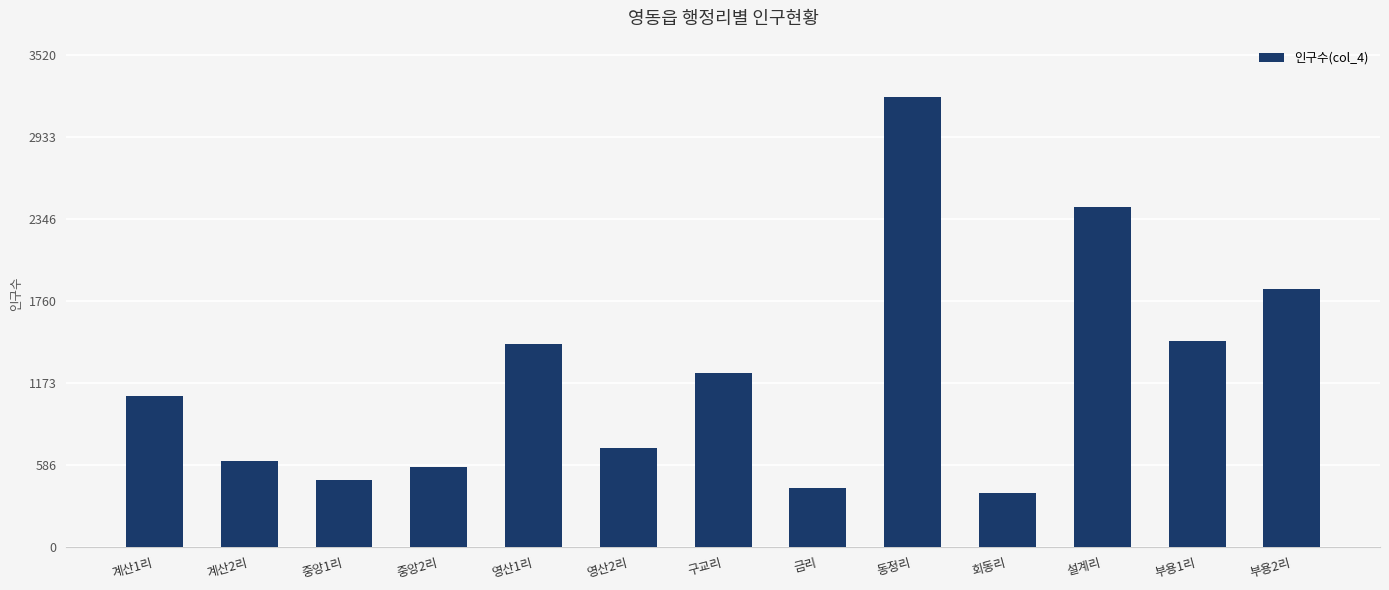

What is the smallest value displayed?

385